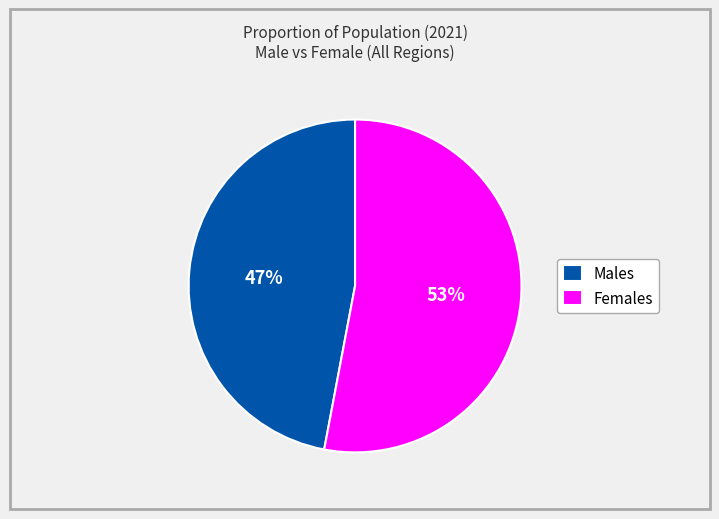

Approximately how many times larger is the value at Males compared to Females?

0.9